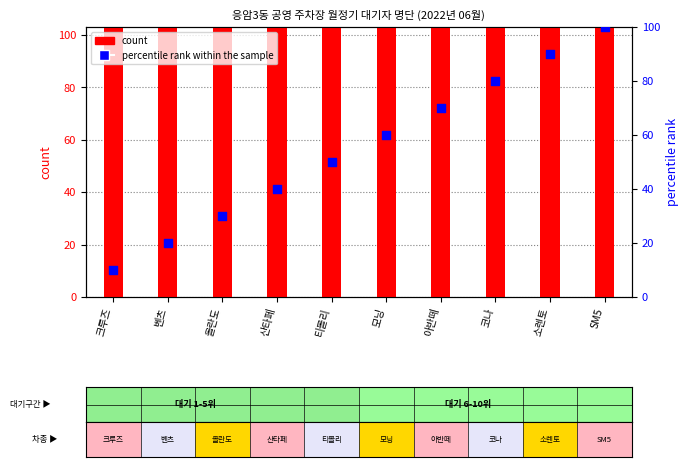

What is the total value across all series at 벤츠?

720